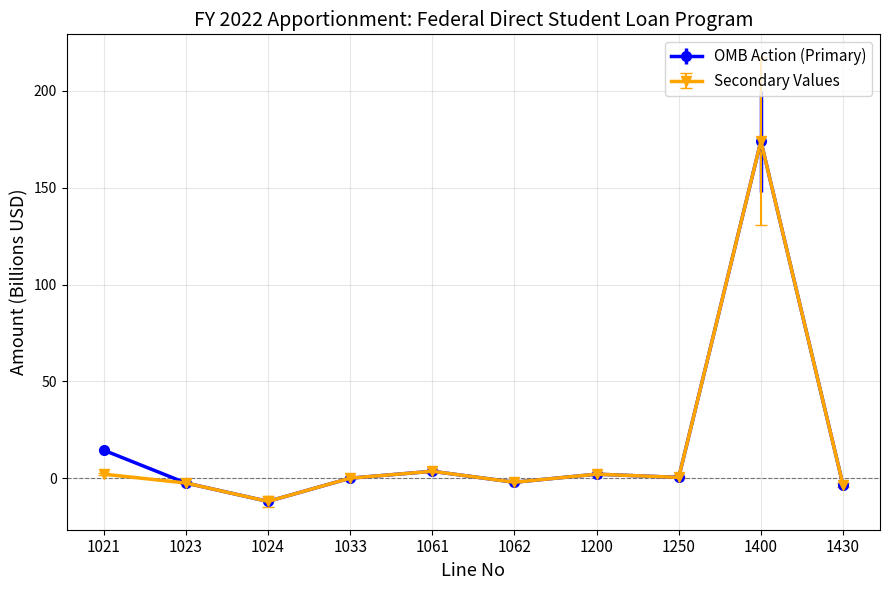

True or false: OMB Action (Primary) has a value of 2.1 at 1200.

True